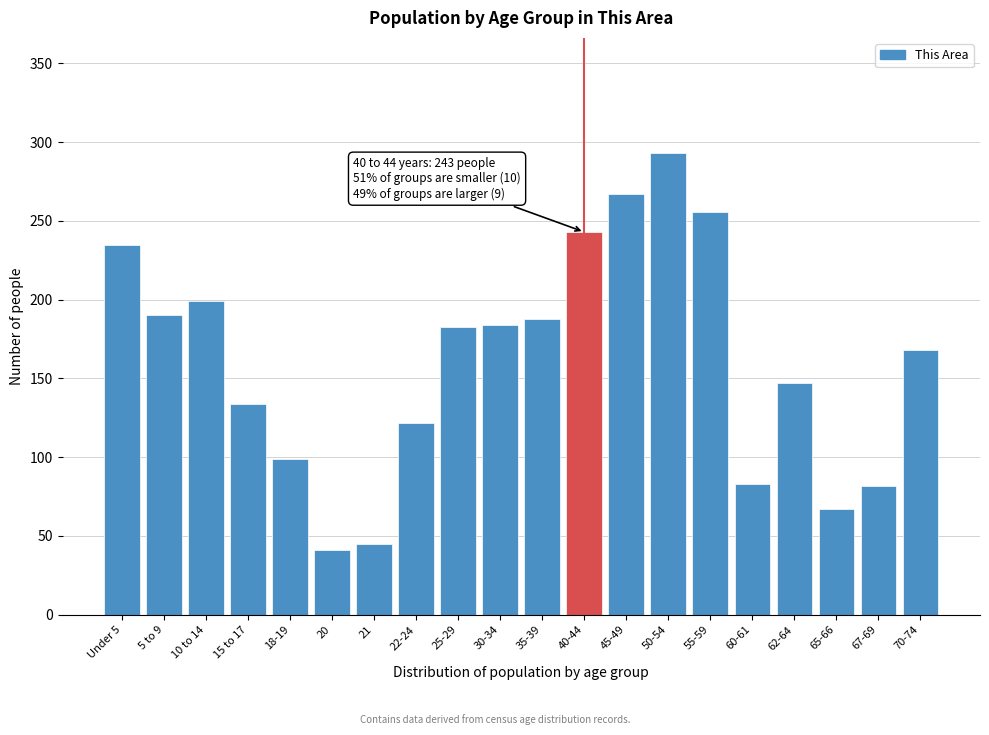

What is the minimum value shown in the chart?

41